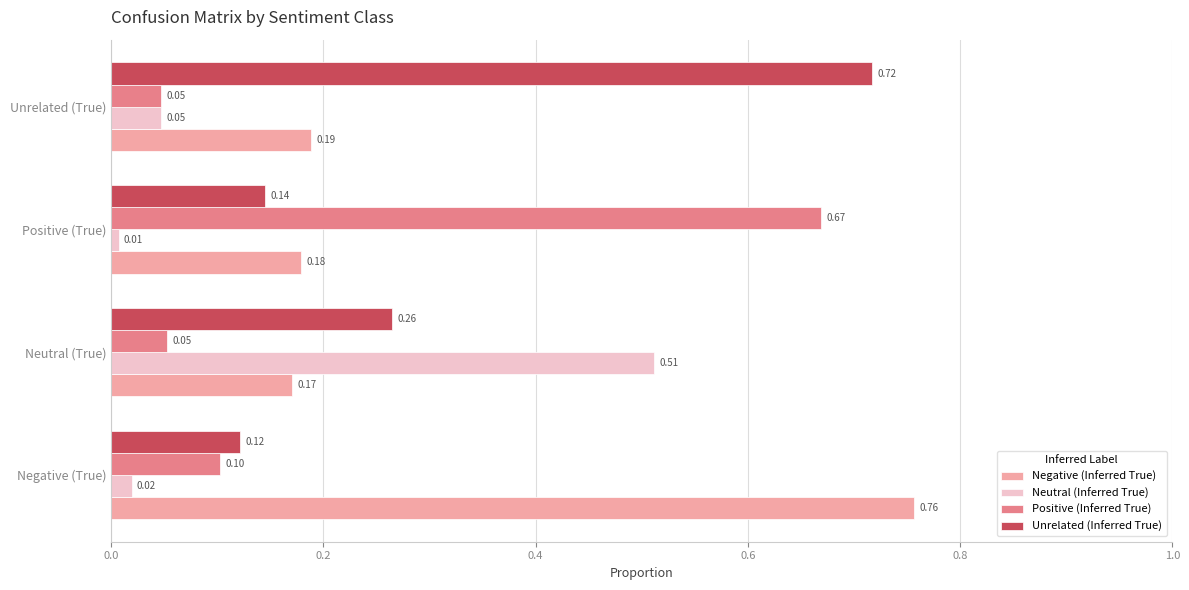

Is the value of Neutral (Inferred True) at Positive (True) greater than the value of Unrelated (Inferred True) at Unrelated (True)?

No